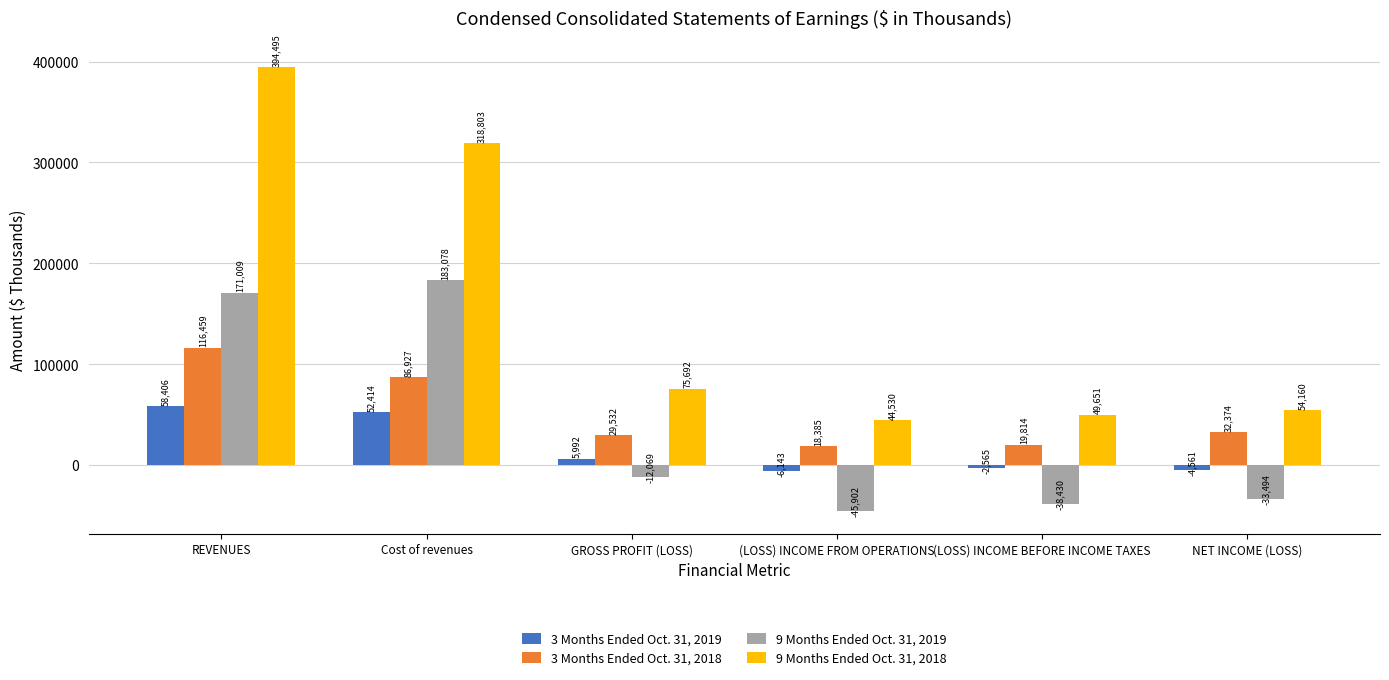

What position from the right is GROSS PROFIT (LOSS)?

4